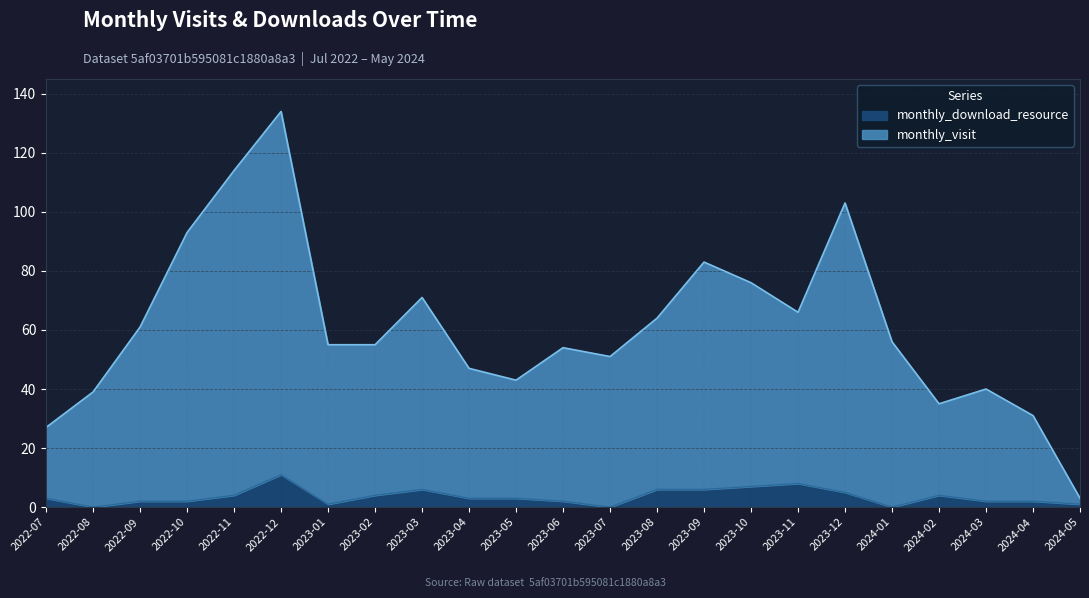

Which series has the largest total across all categories?

monthly_visit